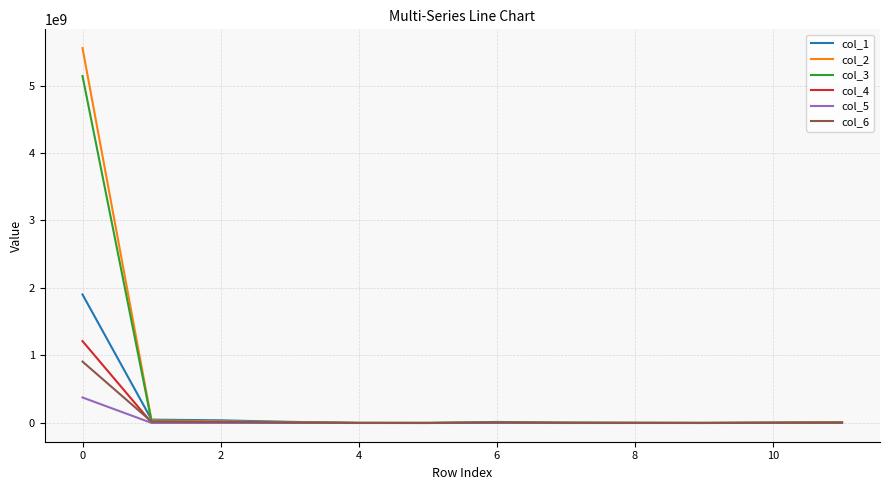

Which series has the widest spread of values?

col_2